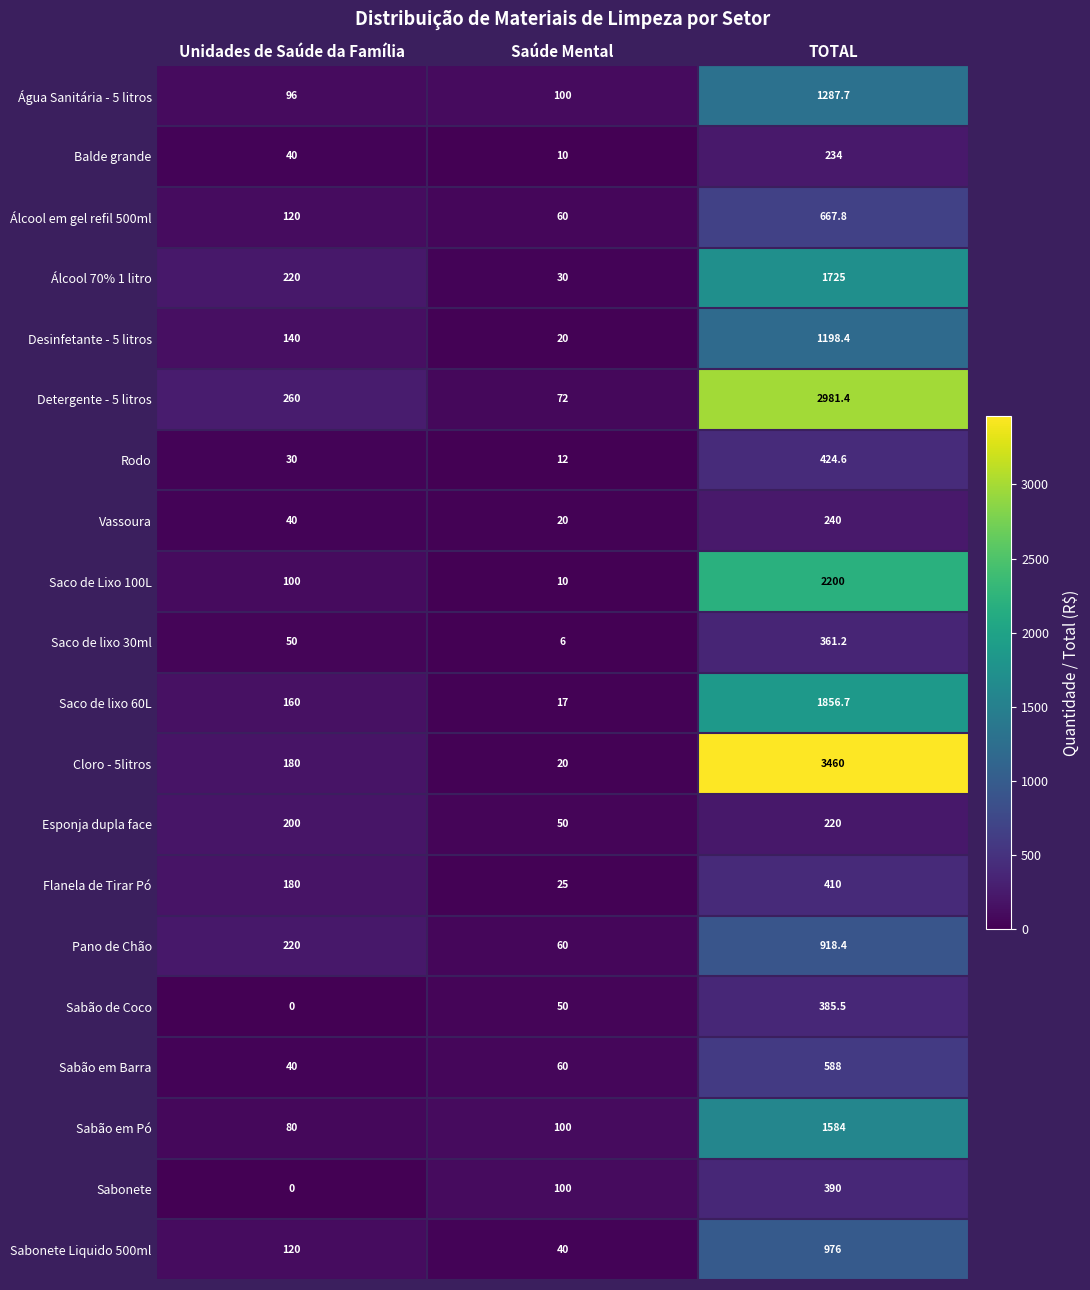

What is the sum of the Sabonete values at TOTAL and Unidades de Saúde da Família?

390.0